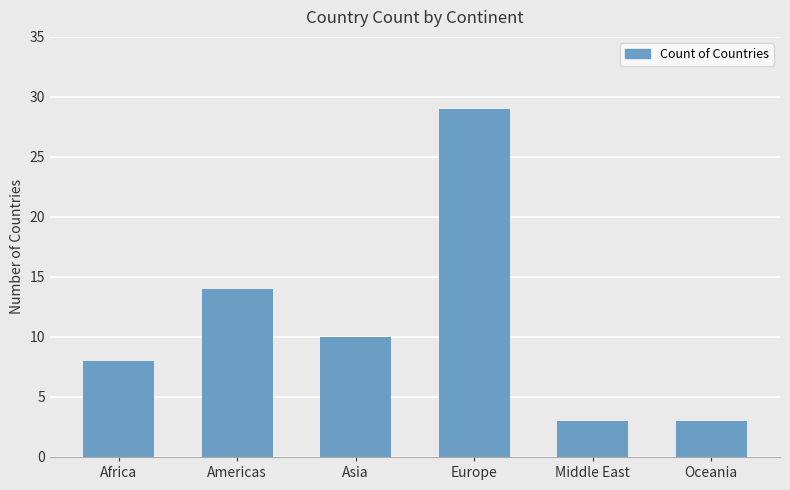

What is the label of the 4th bar from the left?

Europe